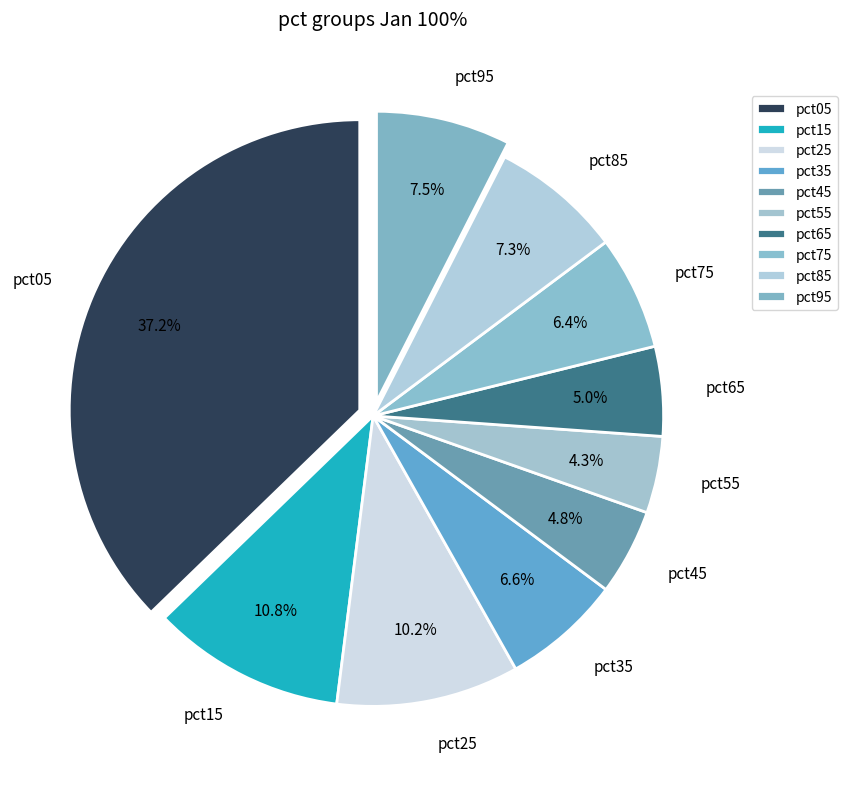

To the nearest percent, what is the difference between the largest and smallest slice percentages?

33%